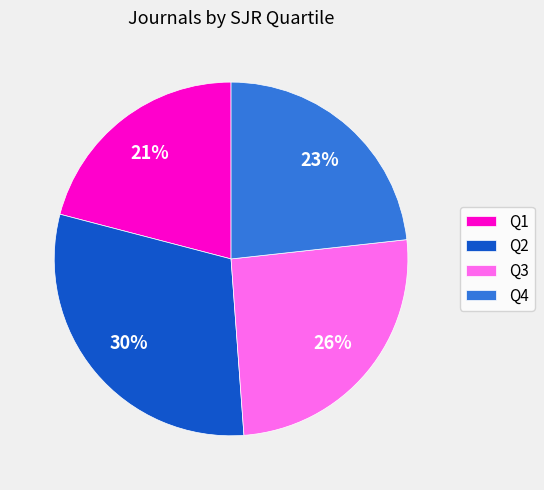

What is the smallest slice in the pie chart?

Q1